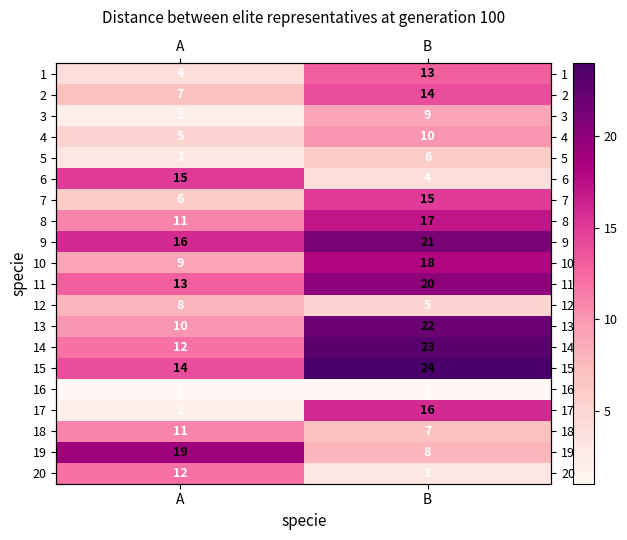

Rank the categories by 2 value from lowest to highest.

A, B